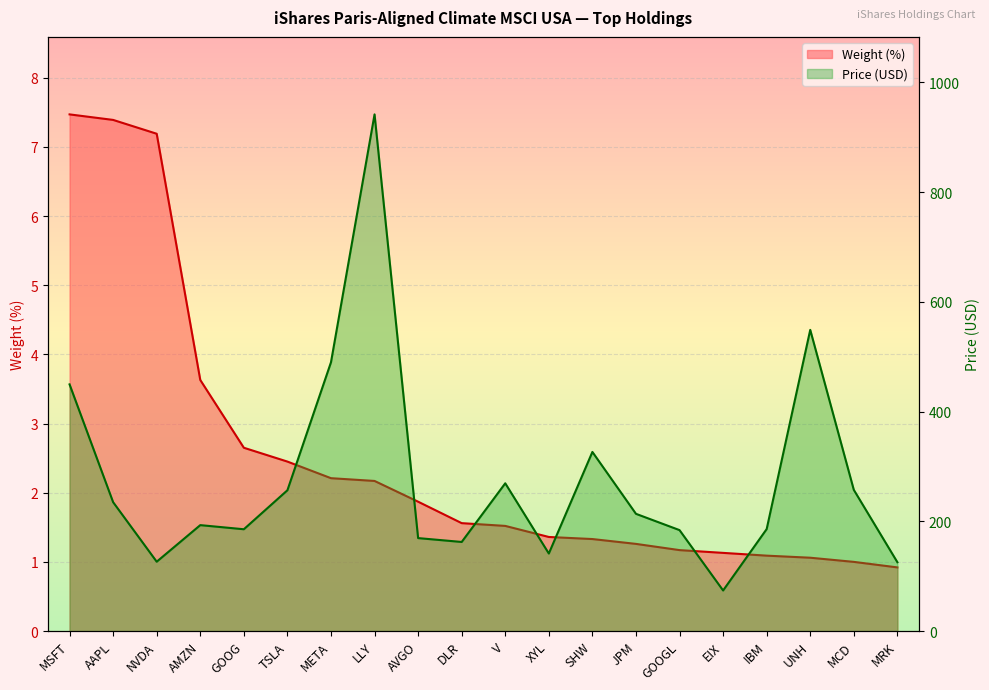

Reading right to left, transcribe all the data shown in this chart.

Weight (%): MRK=0.9	MCD=1.0	UNH=1.1	IBM=1.1	EIX=1.1	GOOGL=1.2	JPM=1.3	SHW=1.3	XYL=1.4	V=1.5	DLR=1.6	AVGO=1.9	LLY=2.2	META=2.2	TSLA=2.5	GOOG=2.6	AMZN=3.6	NVDA=7.2	AAPL=7.4	MSFT=7.5
Price (USD): MRK=125.4	MCD=257.3	UNH=548.9	IBM=185.8	EIX=73.9	GOOGL=183.9	JPM=213.6	SHW=326.4	XYL=141.3	V=269.2	DLR=162.3	AVGO=169.4	LLY=941.6	META=489.8	TSLA=256.6	GOOG=185.5	AMZN=193.0	NVDA=126.4	AAPL=234.8	MSFT=449.5